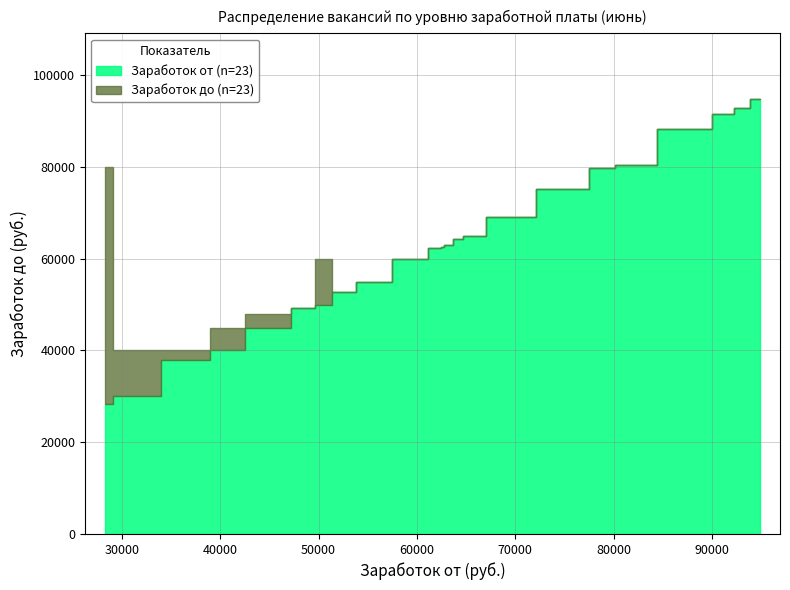

True or false: Заработок до and Заработок от cross at least once.

False